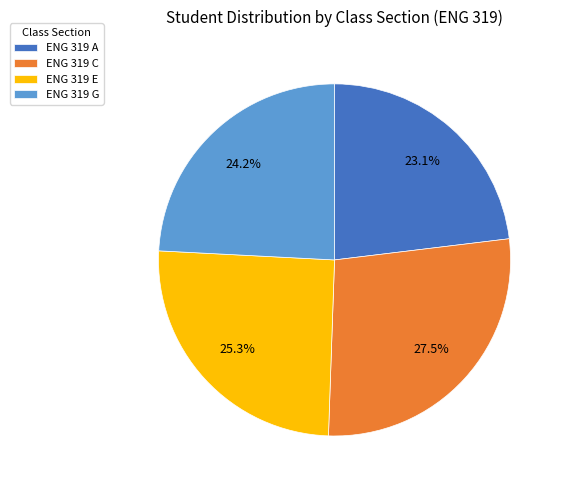

Is ENG 319 C the majority of the pie?

No